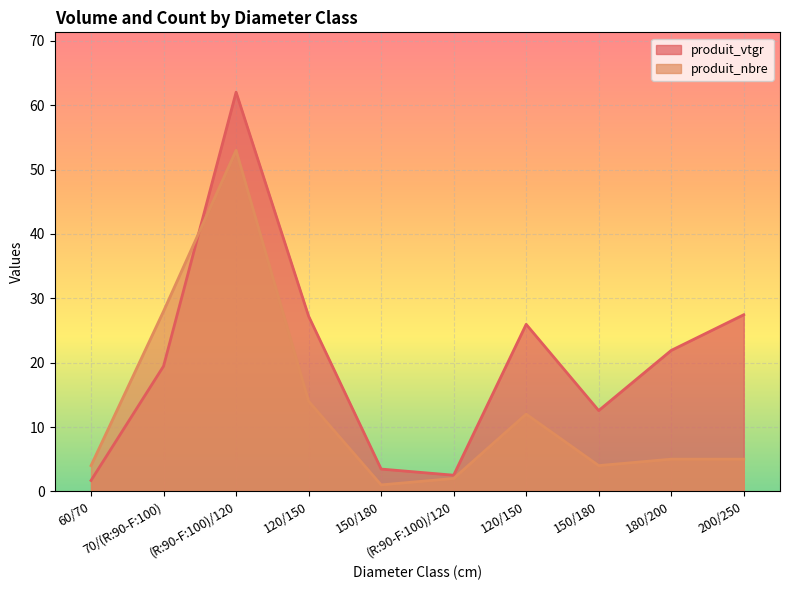

What is the label of the 3rd point from the left?

(R:90-F:100)/120